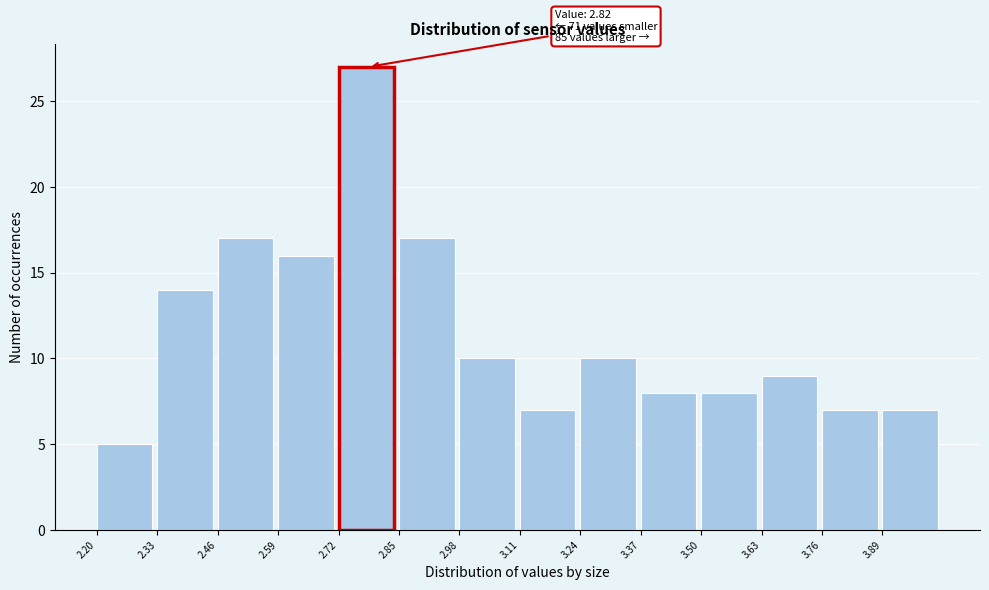

Which range on the x-axis has the tallest bar?

2.72 to 2.85